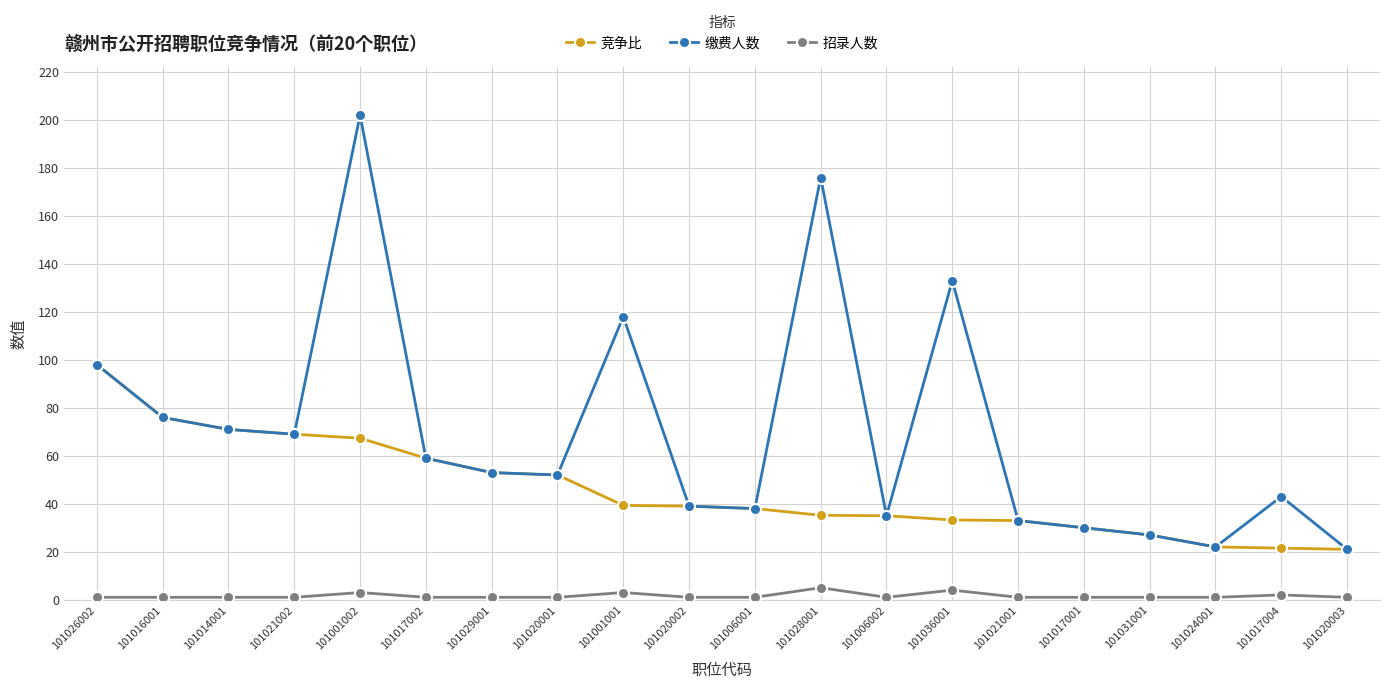

What is the sum of the 竞争比 values at 101017002 and 101031001?

86.0